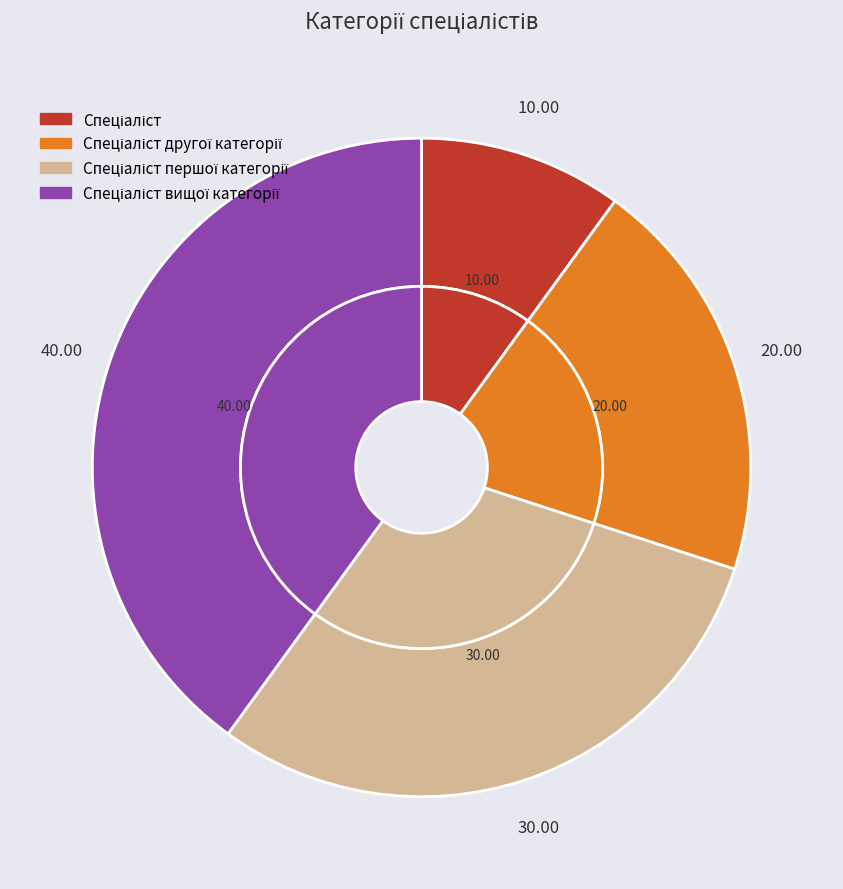

Combined, what portion of the pie is Спеціаліст вищої категорії and Спеціаліст першої категорії?

70.0%